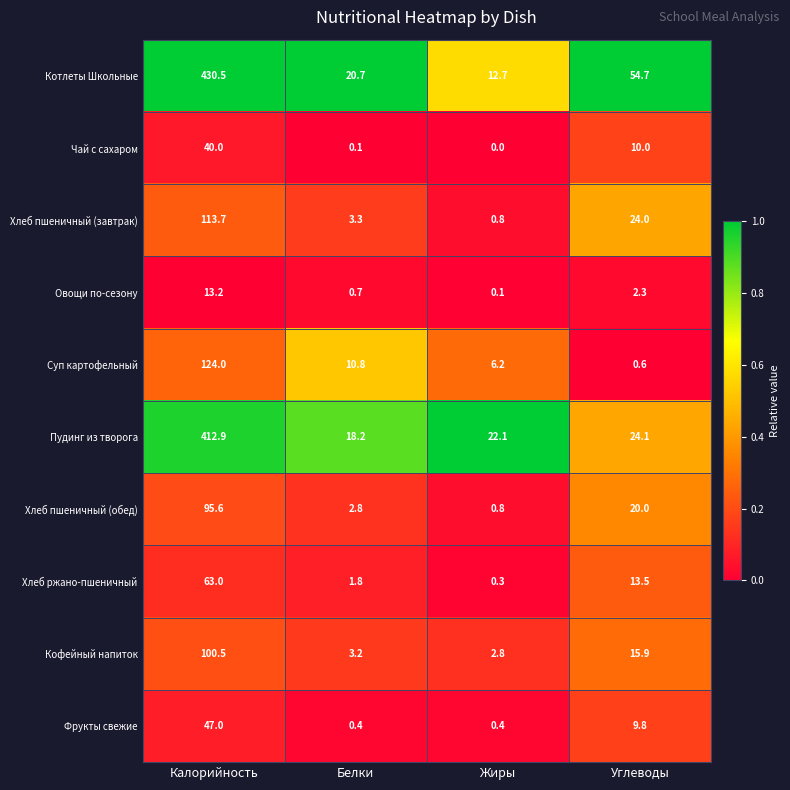

The Суп картофельный series shows 67.6 at Калорийность. True or false?

False